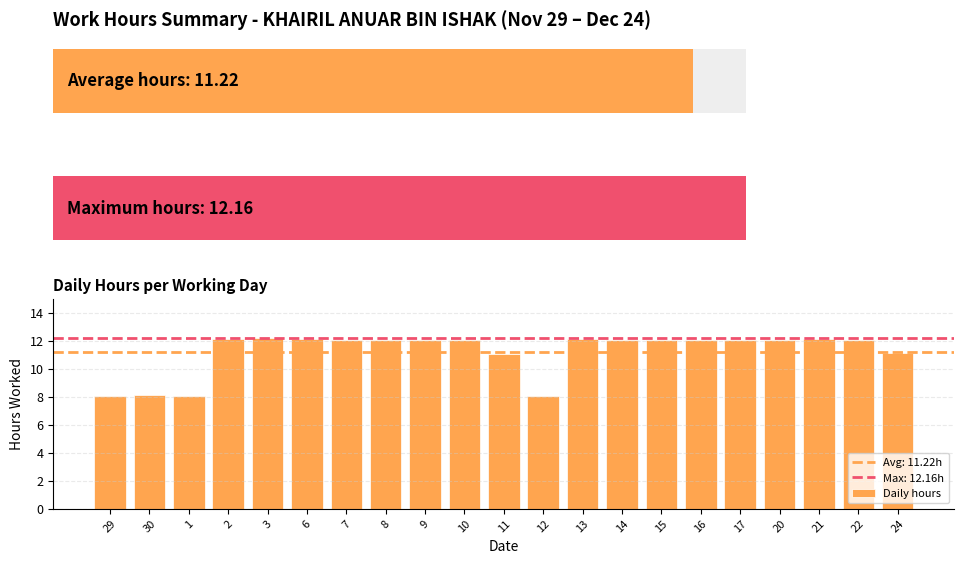

Reading left to right, extract all data points from this chart.

29=8.0	30=8.1	1=8.0	2=12.2	3=12.2	6=12.1	7=12.1	8=12.0	9=12.1	10=12.1	11=11.1	12=8.1	13=12.1	14=12.1	15=12.1	16=12.1	17=12.1	20=12.1	21=12.1	22=12.1	24=11.1